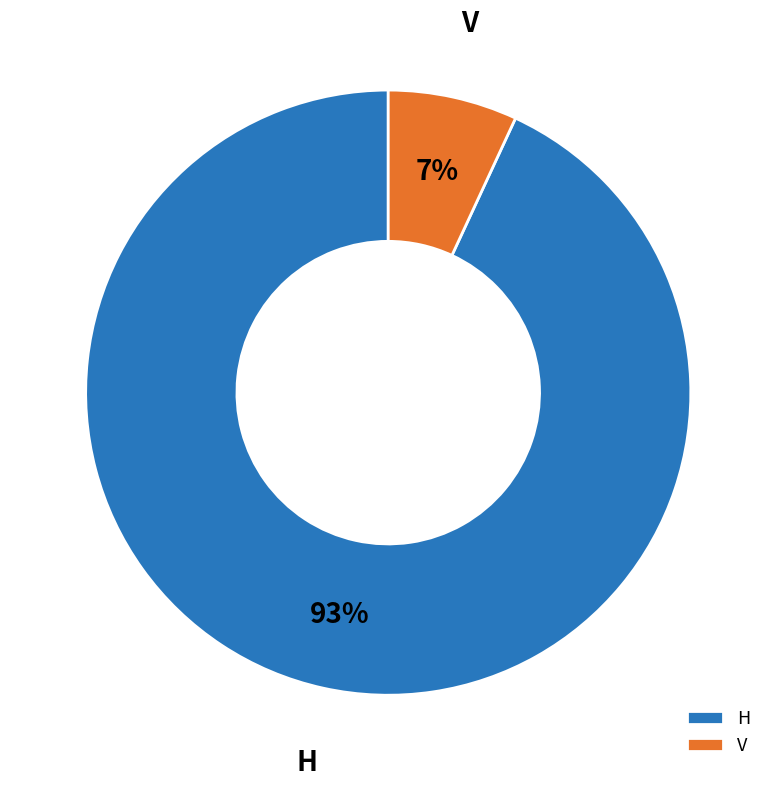

How many slices are in this pie chart?

2